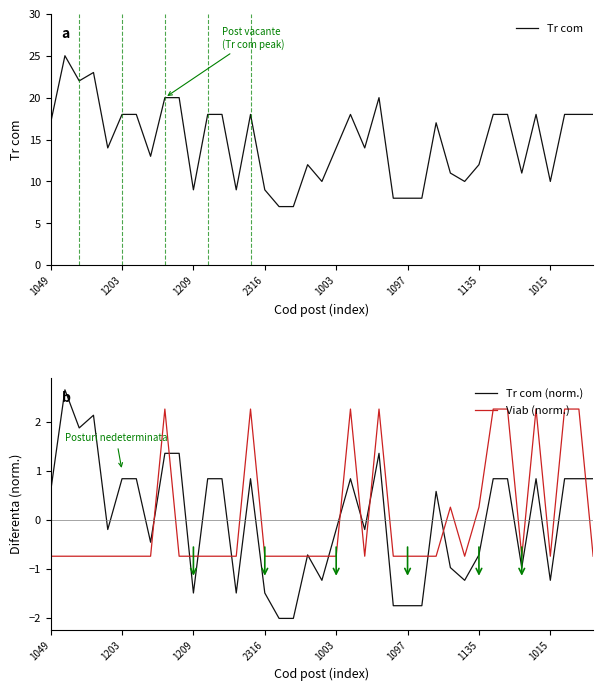

How many interior local valleys does the Tr com (norm.) series have?

10